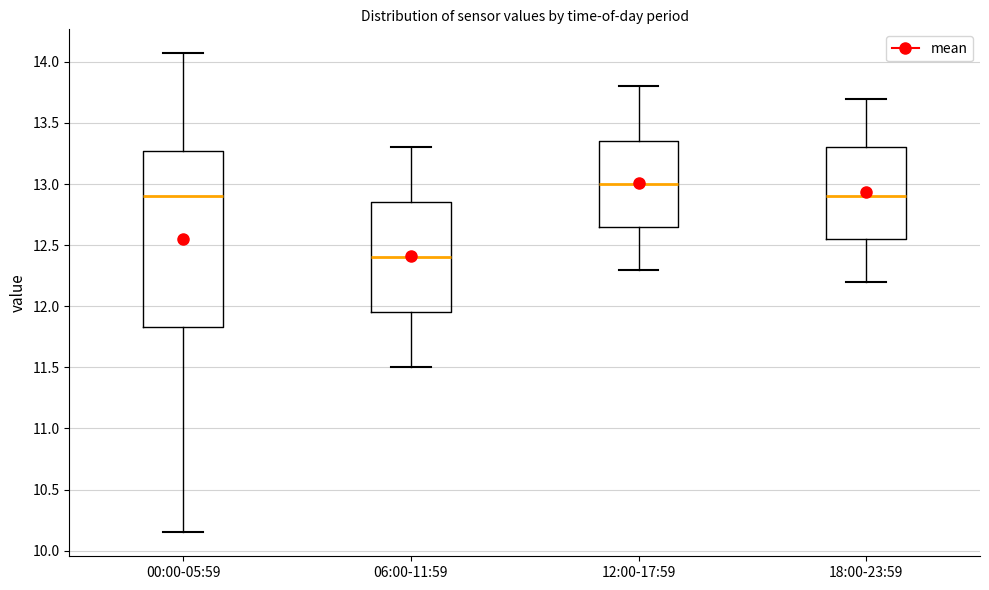

Which box has the highest median line?

12:00-17:59